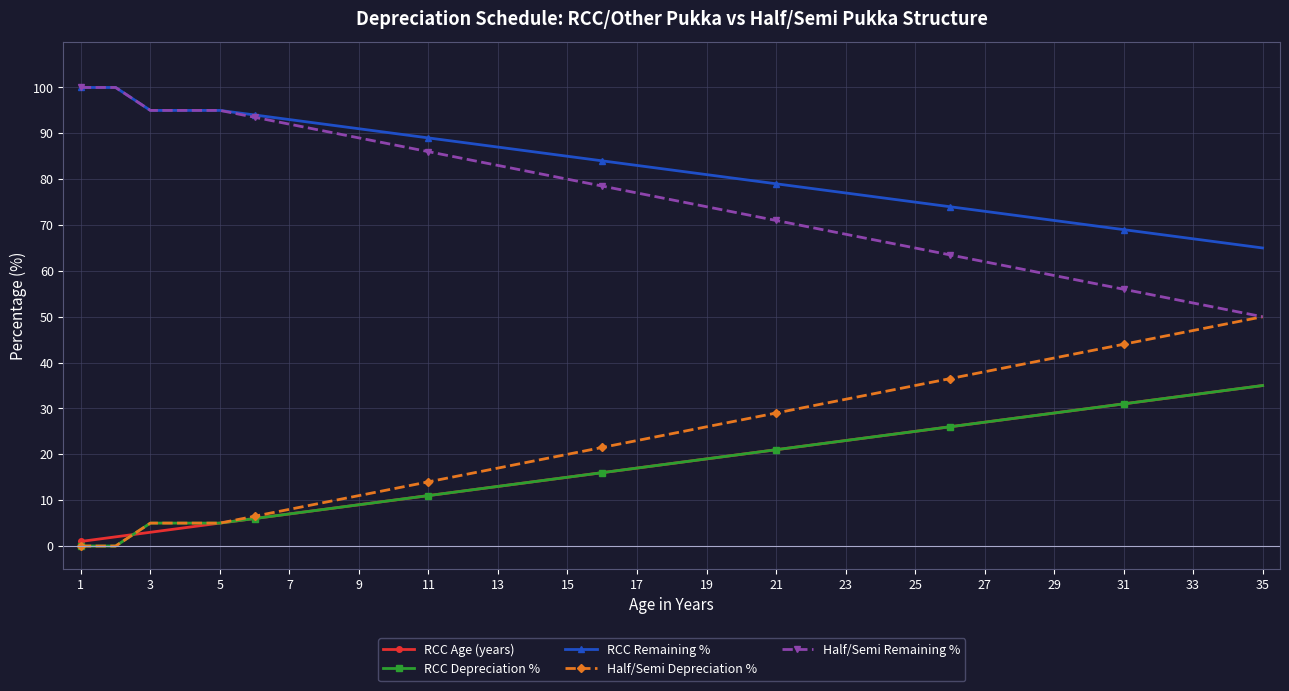

Which series has the largest total across all categories?

RCC Remaining %